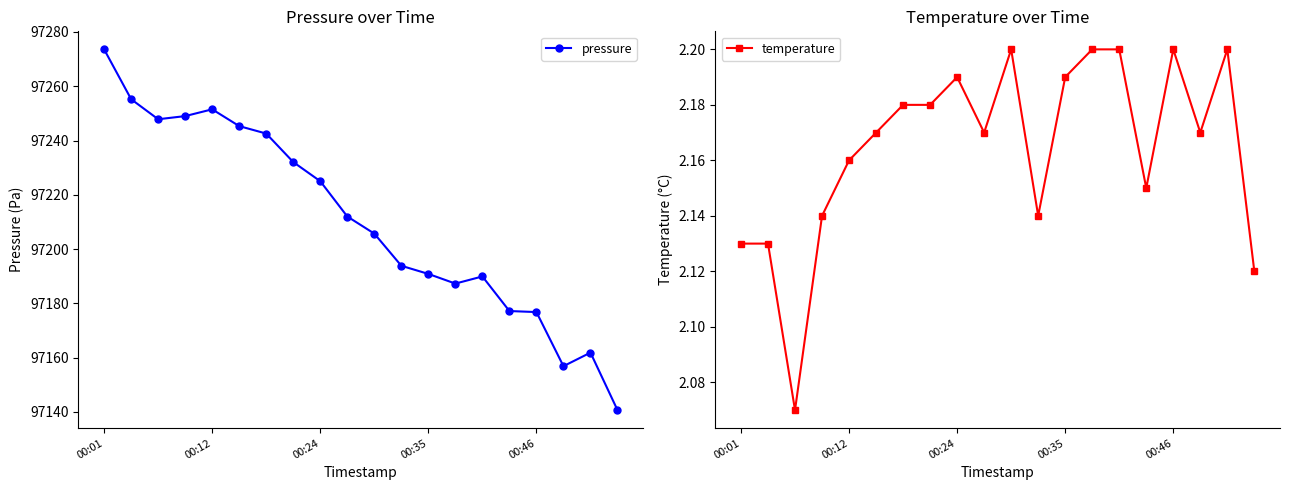

True or false: pressure has a value of 97225.0 at 00:24.

True